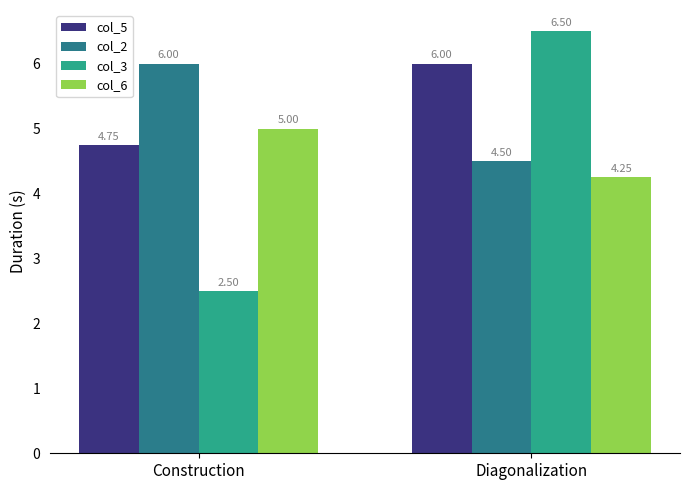

What are all the series names shown in the legend?

col_5, col_2, col_3, col_6